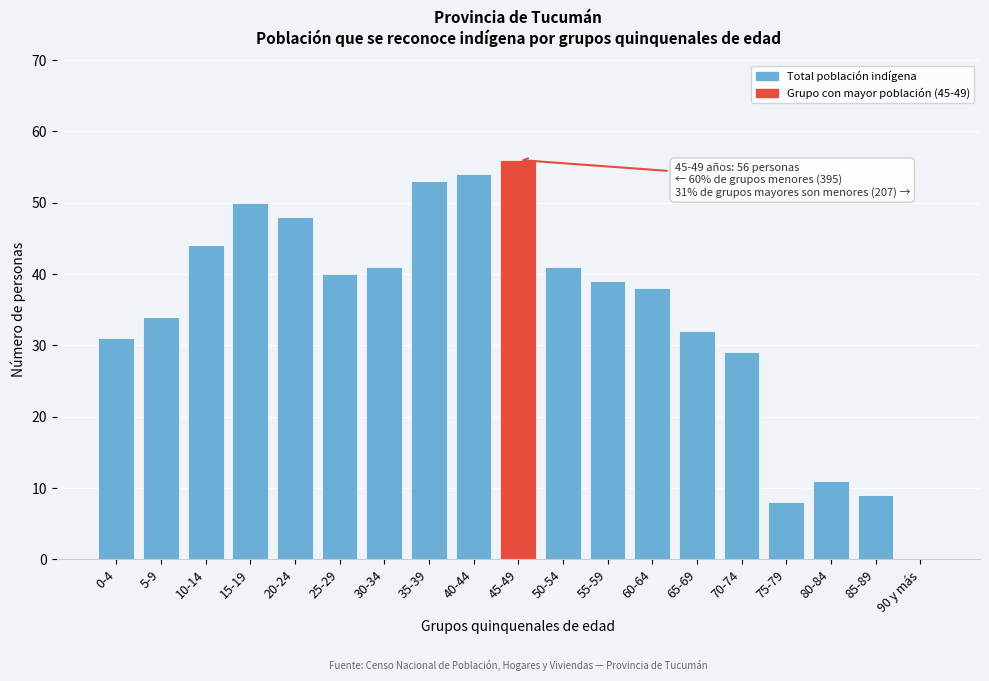

Reading left to right, extract all data points from this chart.

0-4=31	5-9=34	10-14=44	15-19=50	20-24=48	25-29=40	30-34=41	35-39=53	40-44=54	45-49=56	50-54=41	55-59=39	60-64=38	65-69=32	70-74=29	75-79=8	80-84=11	85-89=9	90 y más=0